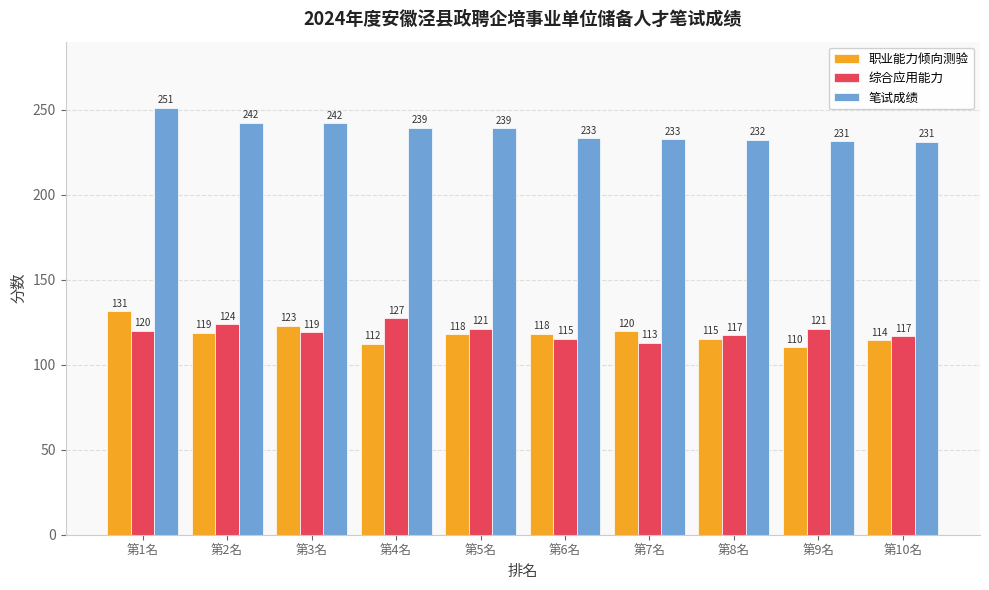

How many values in the 笔试成绩 series are below 238?

5